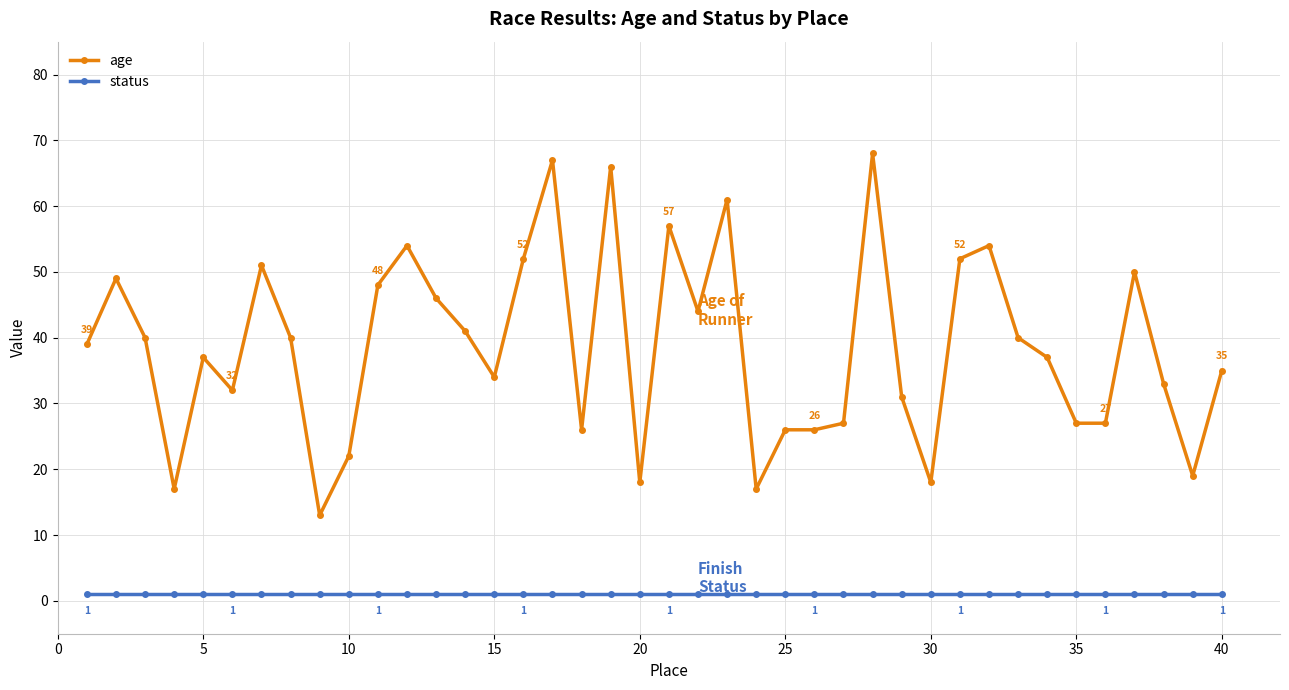

How many distinct data groups are displayed?

2